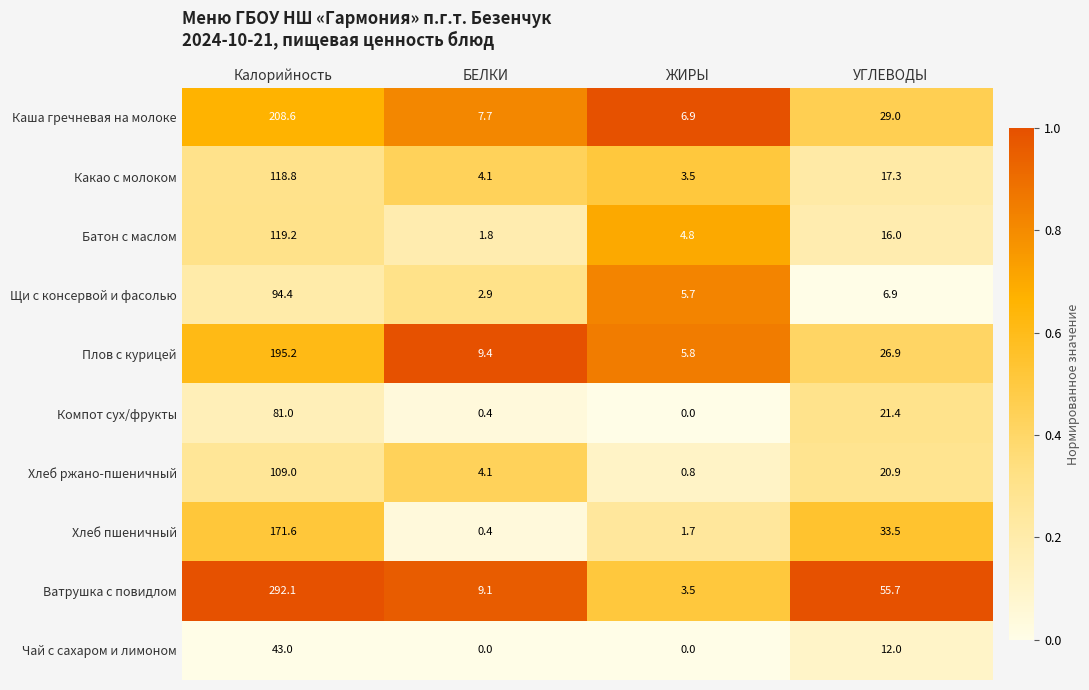

At which label does Какао с молоком reach its minimum?

ЖИРЫ